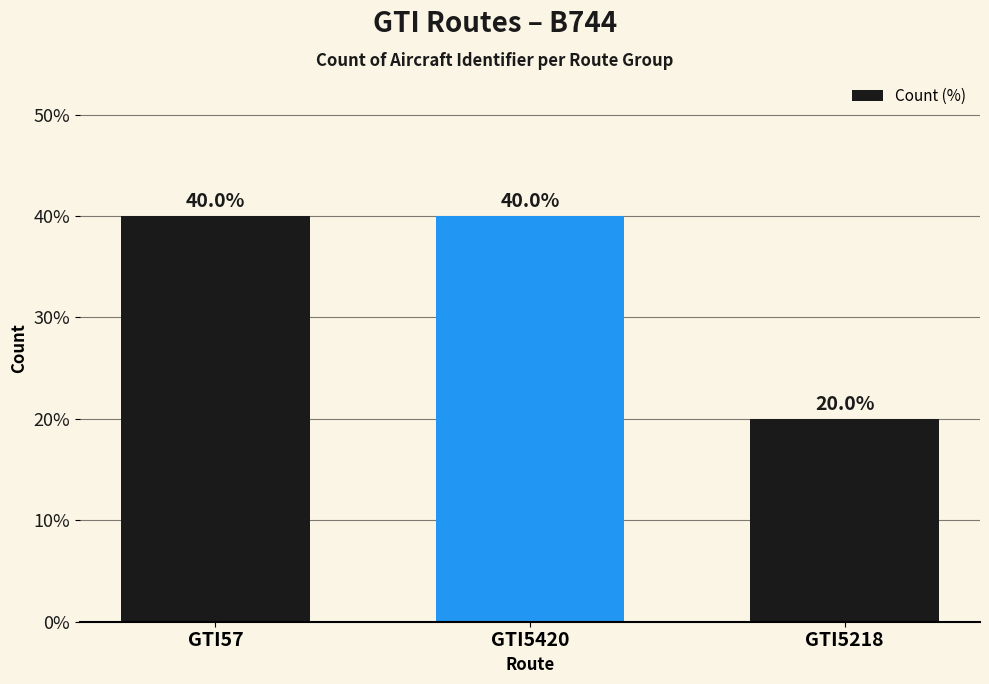

Is it true that the value at GTI5420 is 60?

False